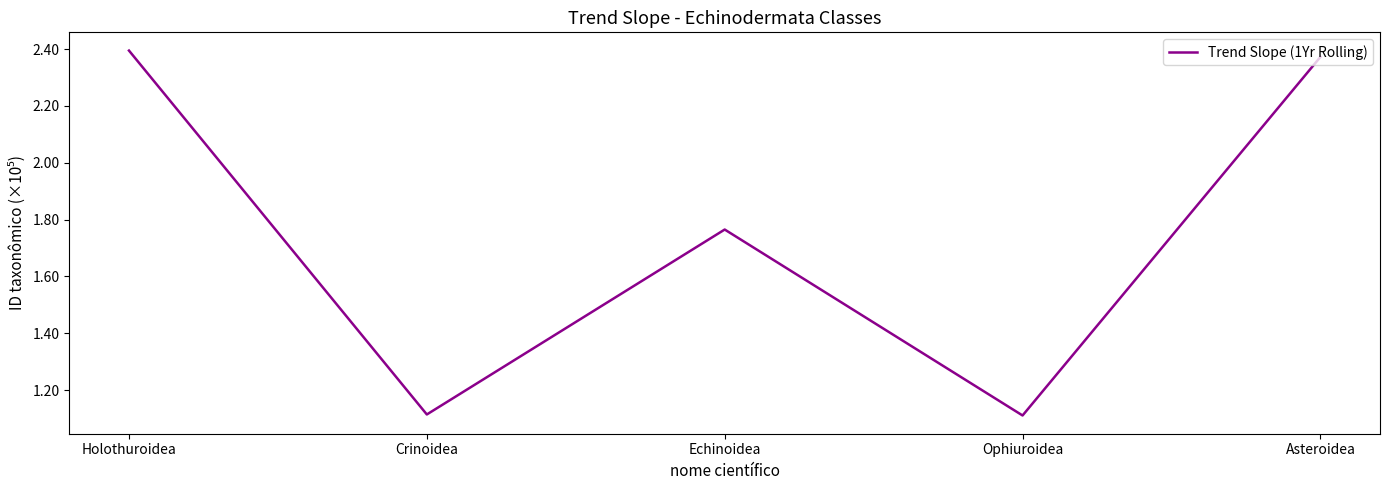

At which category does the data reach its first local peak?

Echinoidea